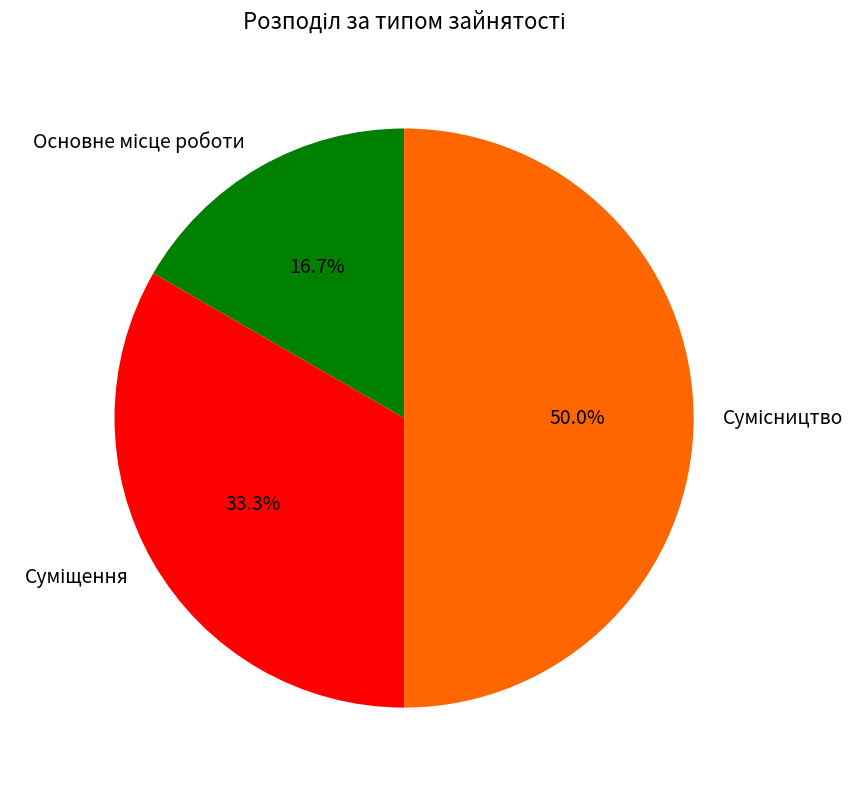

How many segments does this pie chart have?

3